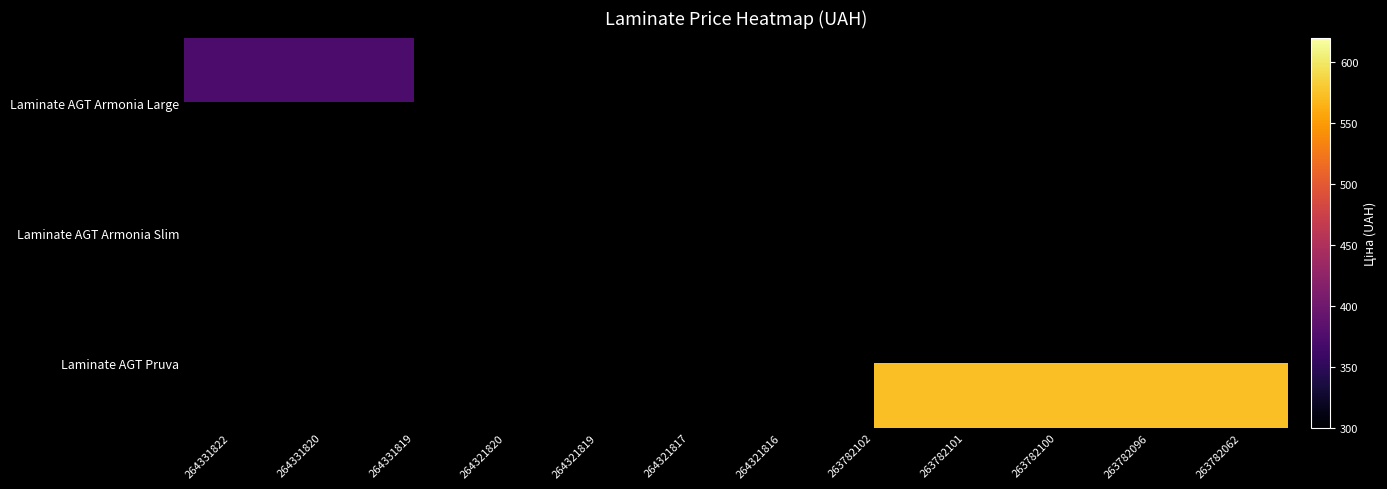

At which category does the chart reach its peak across all series?

263782102